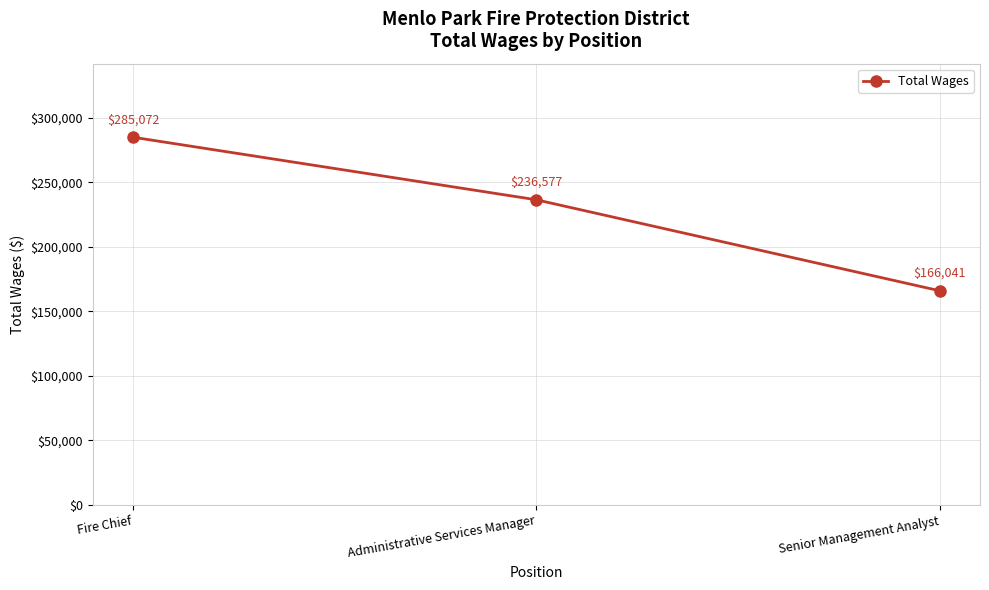

How many data points does each series have?

3